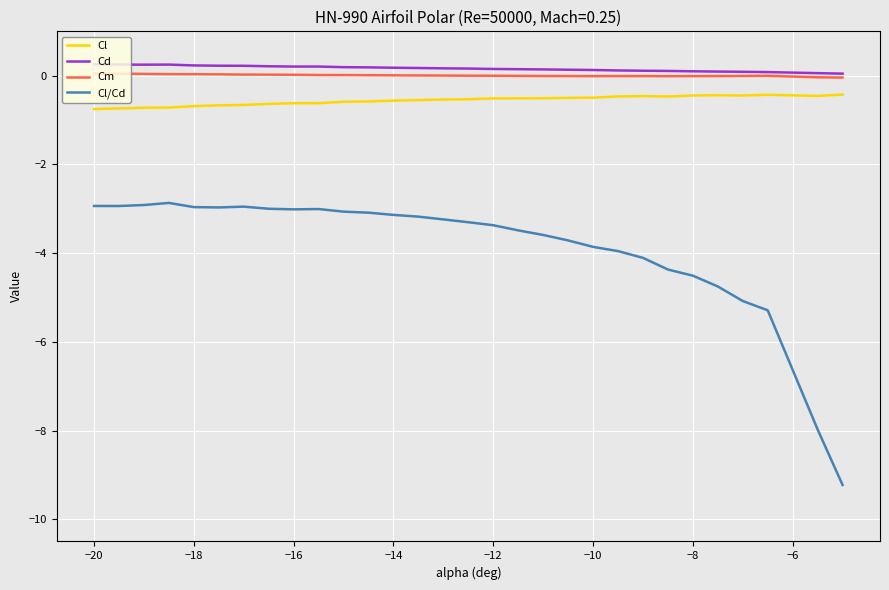

What is the smallest value displayed?

-9.2